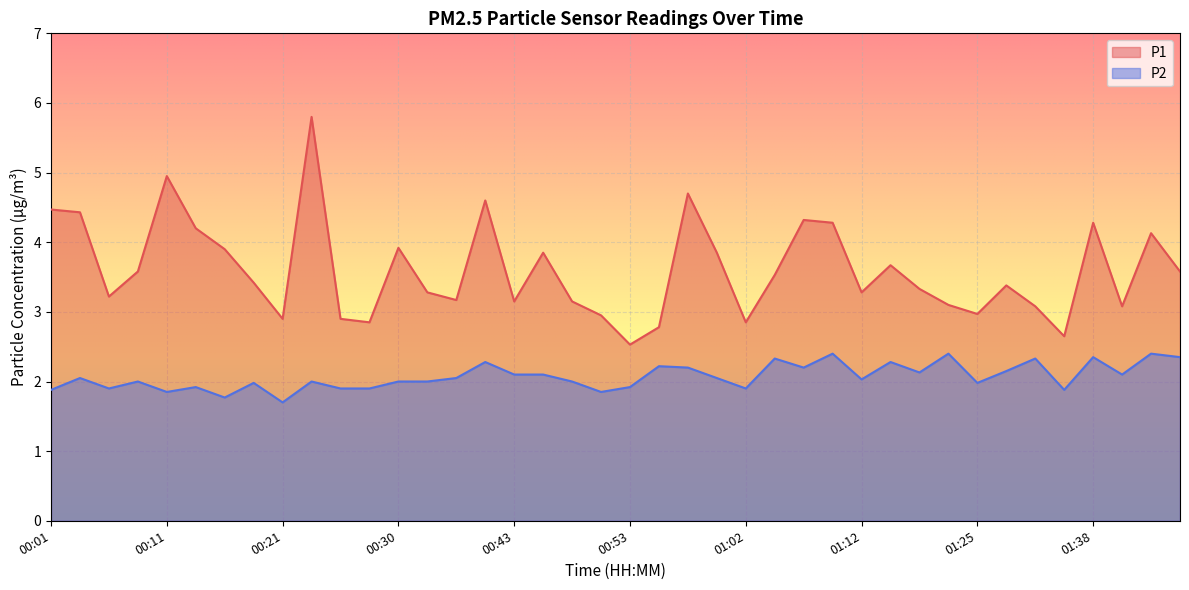

List the series in order of their peak value, highest first.

P1, P2